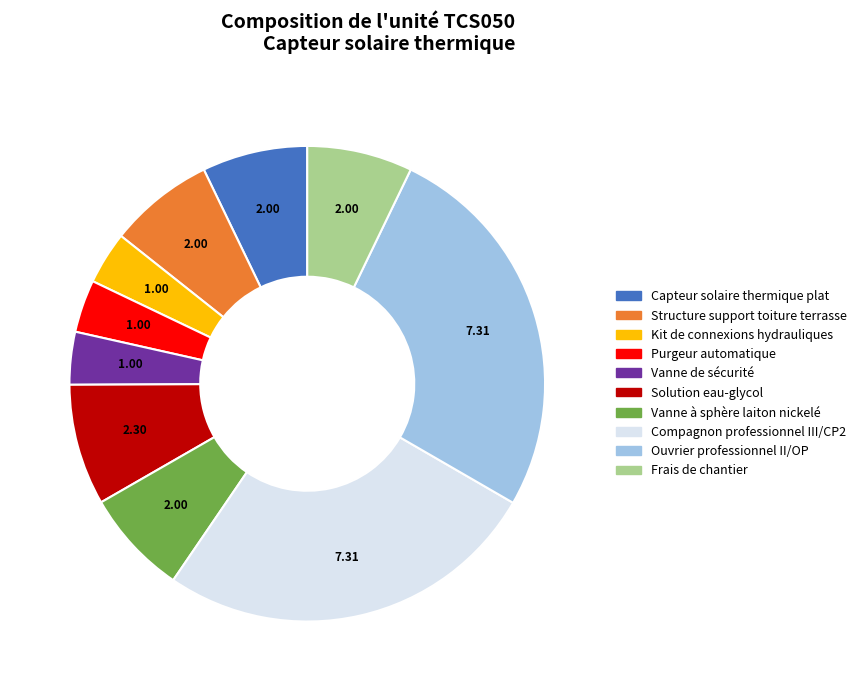

Do Frais de chantier and Solution eau-glycol together represent more than half of the pie?

No